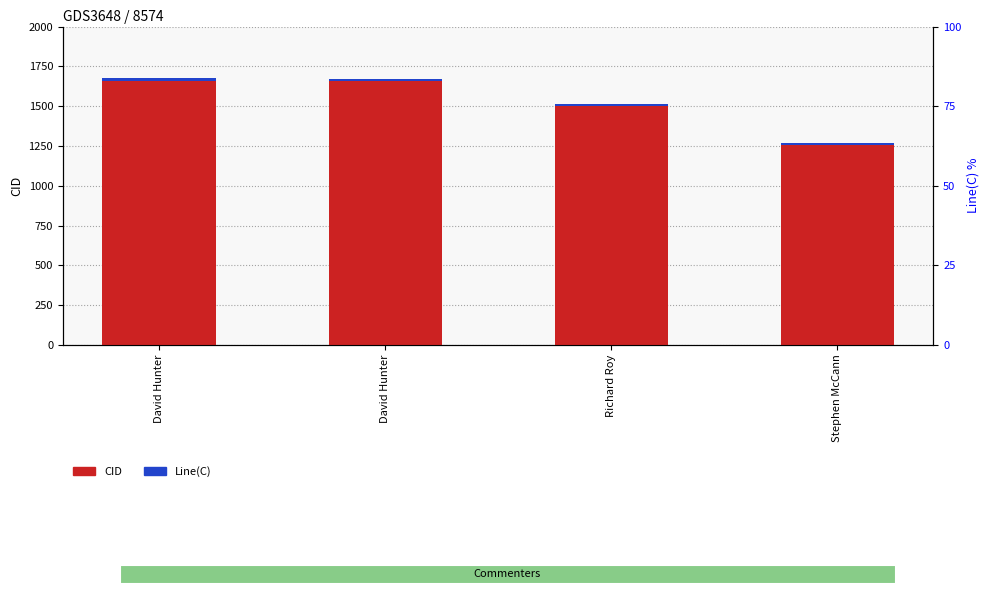

Read the Line(C) value at David Hunter.

20